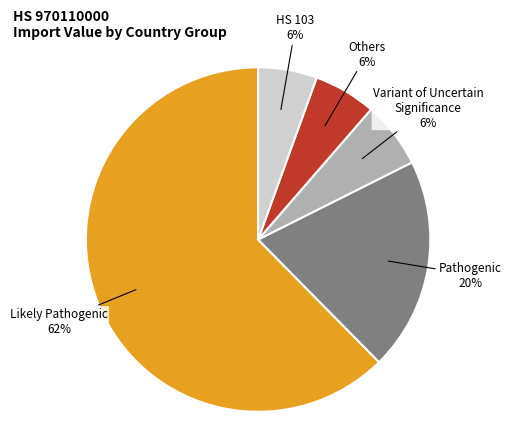

To the nearest percent, what is the average slice percentage?

20%